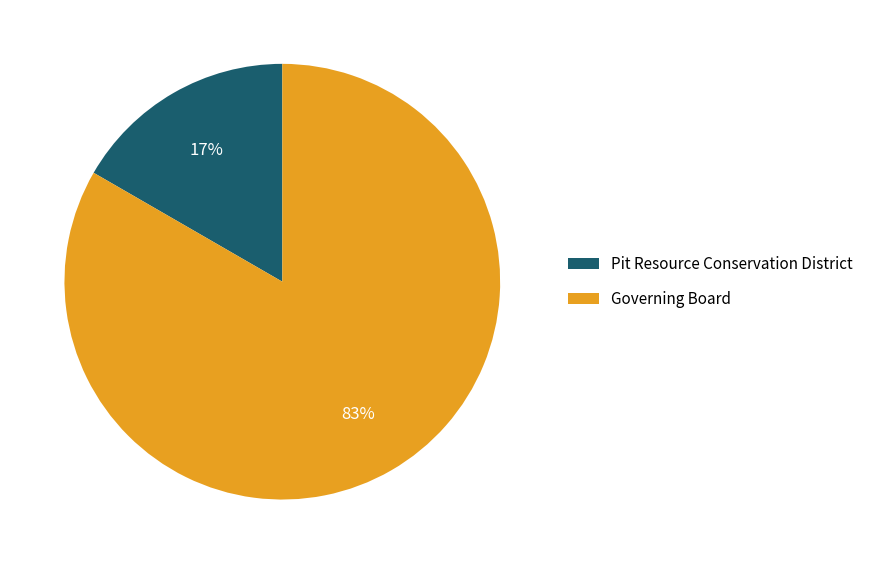

What is the smallest slice in the pie chart?

Pit Resource Conservation District